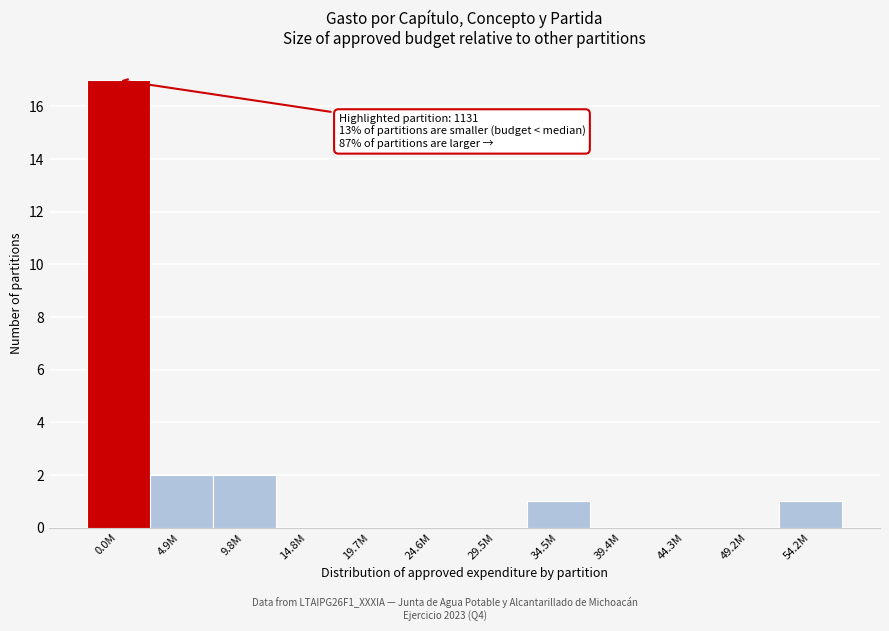

Reading right to left, extract all data points from this chart.

54.2M=1	49.2M=0	44.3M=0	39.4M=0	34.5M=1	29.5M=0	24.6M=0	19.7M=0	14.8M=0	9.8M=2	4.9M=2	0.0M=17